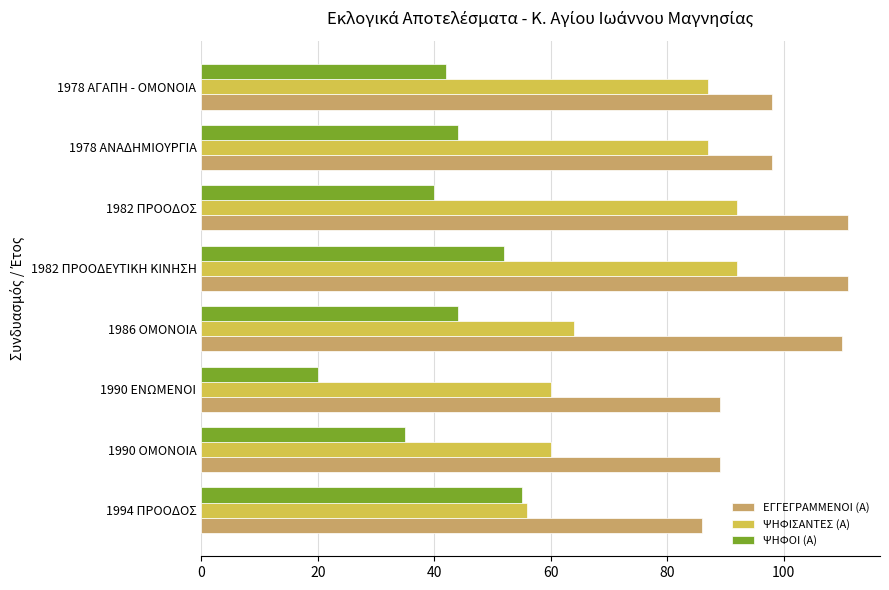

True or false: ΨΗΦΙΣΑΝΤΕΣ (Α) has a value of 32 at 1978 ΑΓΑΠΗ - ΟΜΟΝΟΙΑ.

False